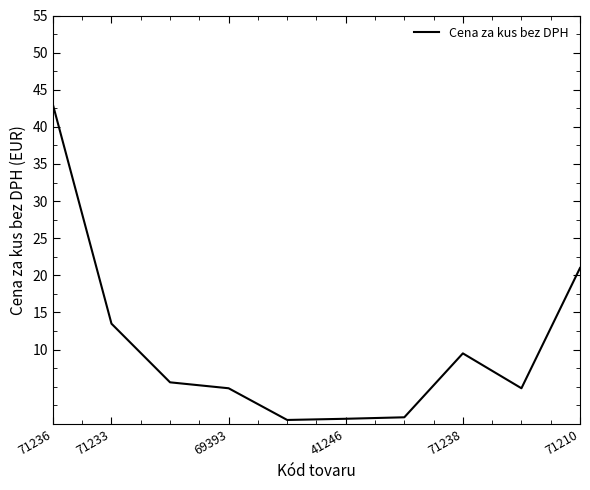

What is the greatest value displayed?

43.0